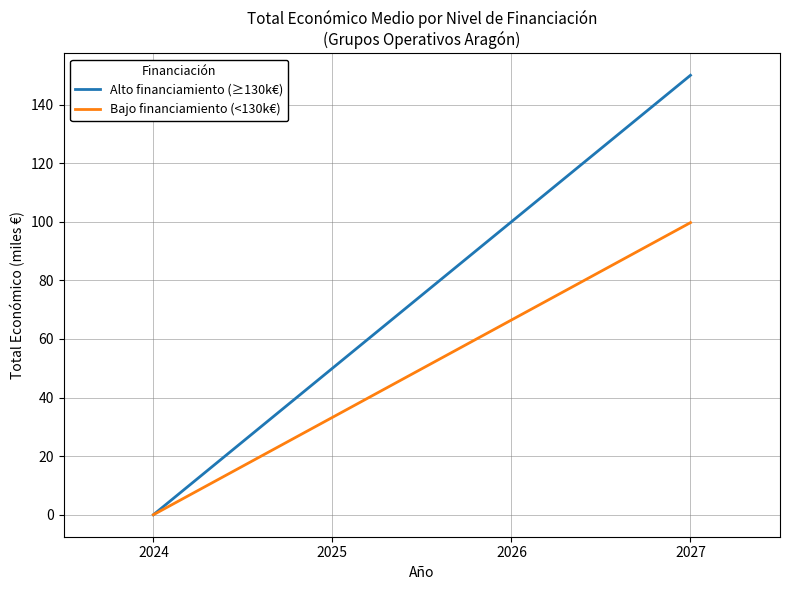

What is the spread (max minus min) of values at 2027?

50.3